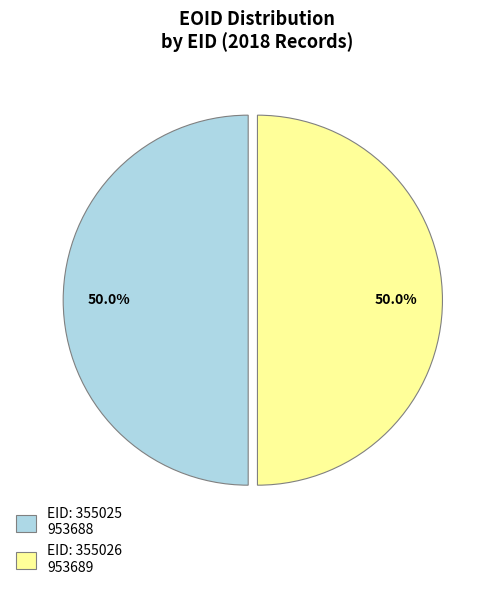

Which slice is the largest?

355026